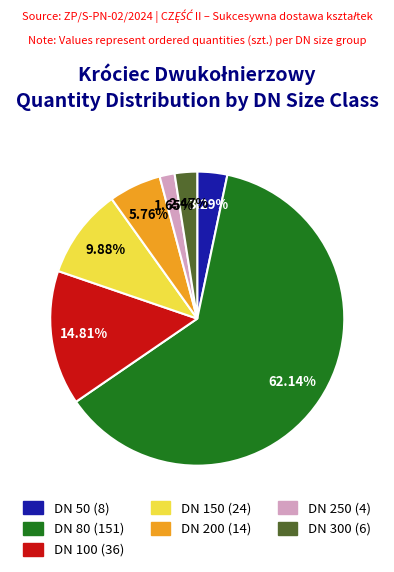

Is there any slice that represents more than half of the pie?

Yes